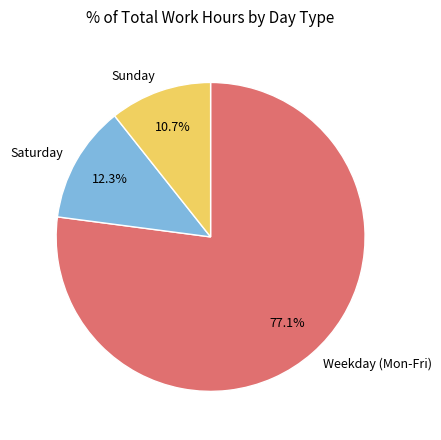

Combined, what portion of the pie is Weekday (Mon-Fri) and Sunday?

87.7%